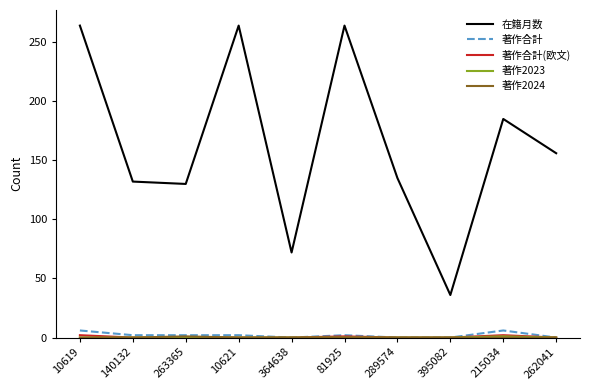

What is the maximum value shown in the chart?

264